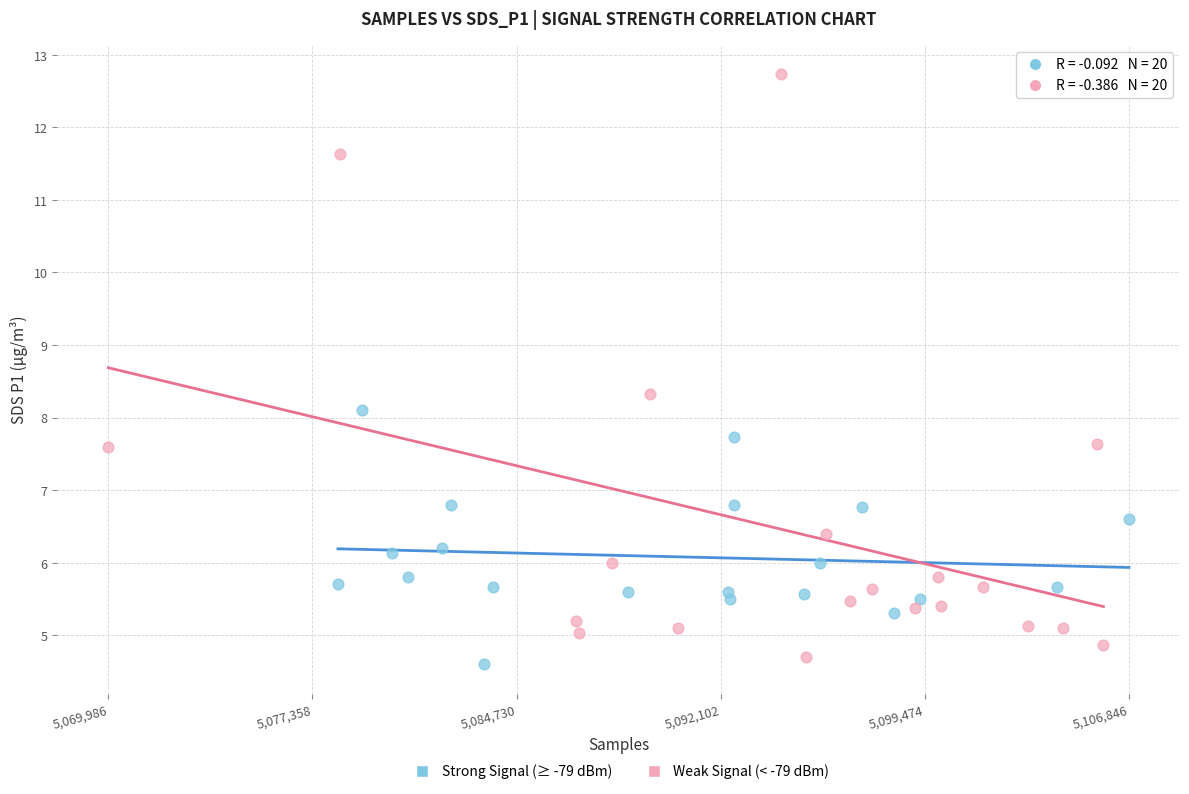

Which series has the largest Y range (max minus min)?

Weak Signal (< -79 dBm)